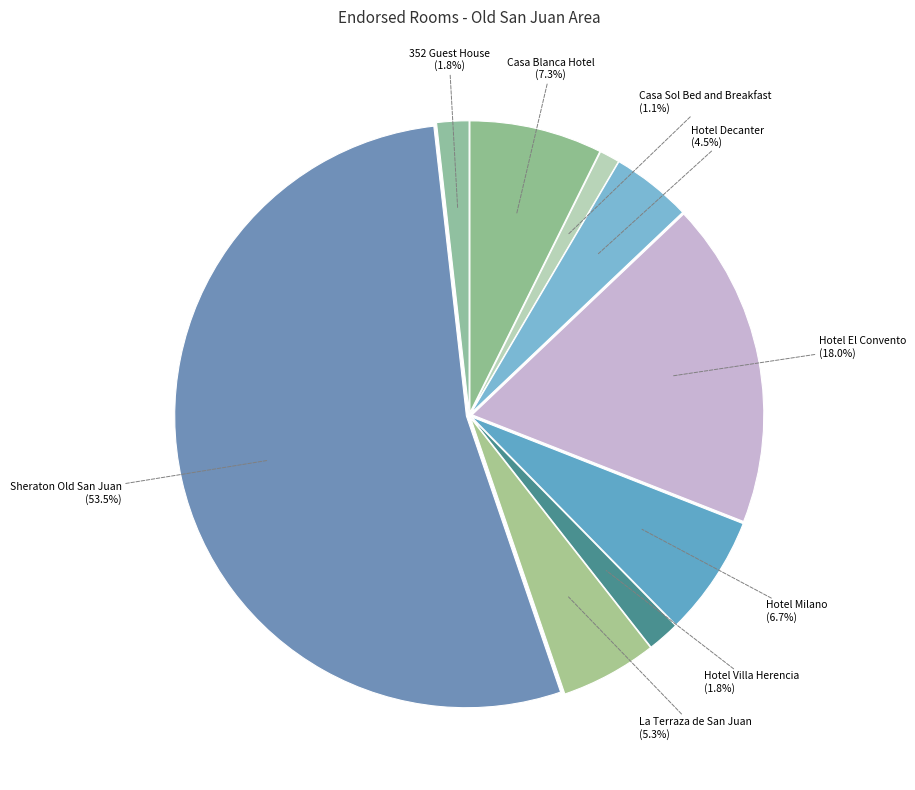

Is there a majority slice in this chart?

Yes